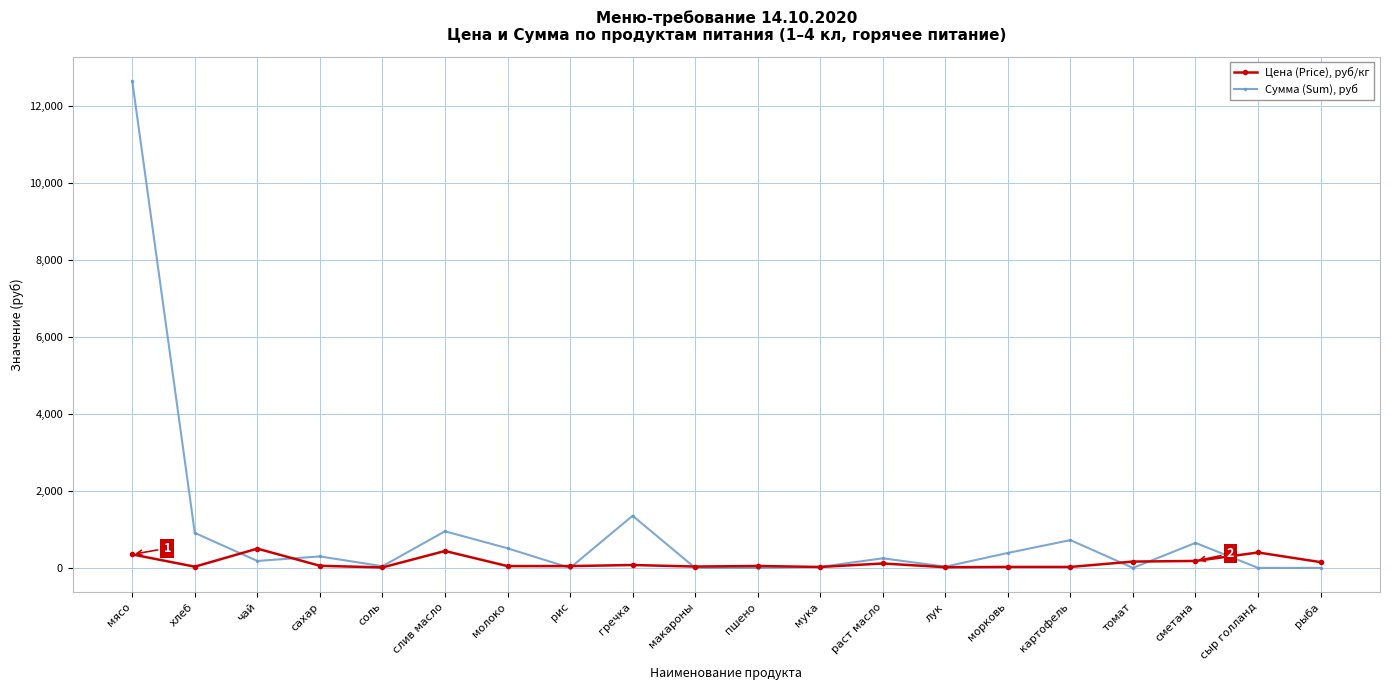

What is the difference between the highest and lowest values at молоко?

462.0